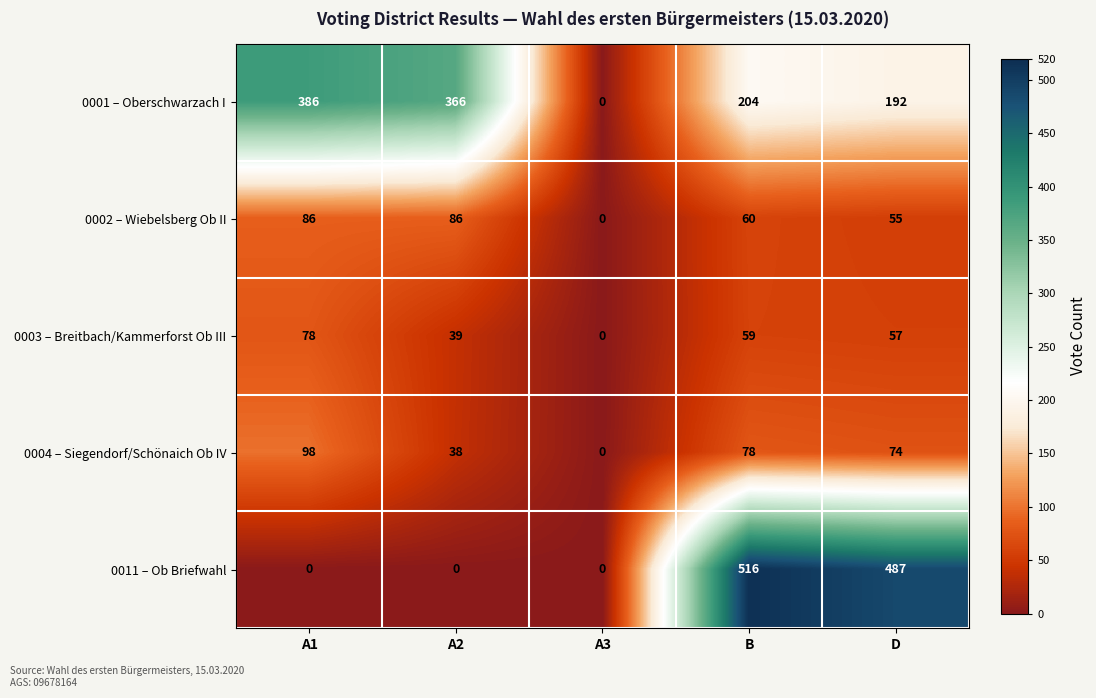

The value of 0003 – Breitbach/Kammerforst Ob III at A3 is 0. True or false?

True